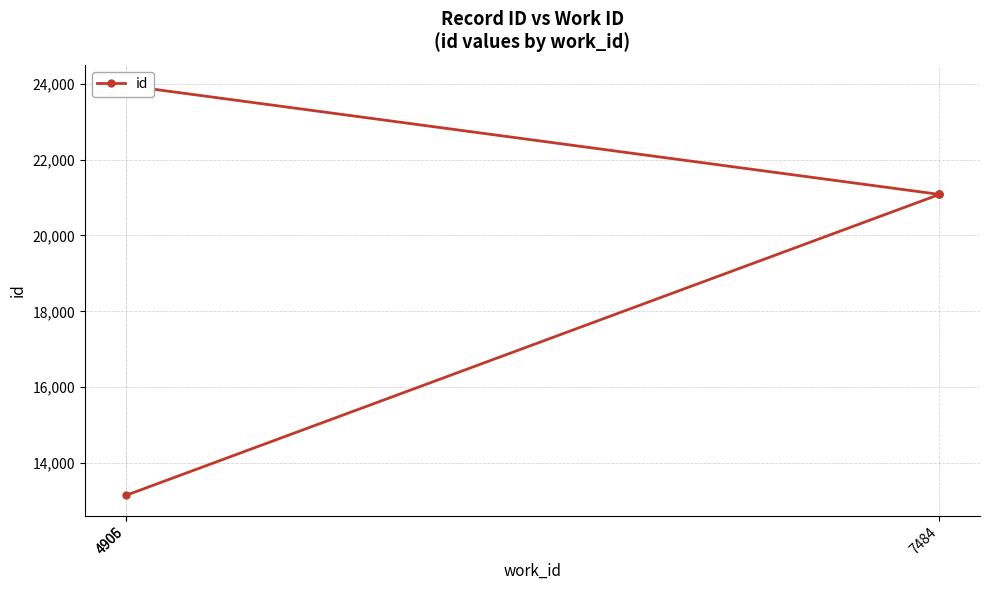

What is the smallest value displayed?

13150